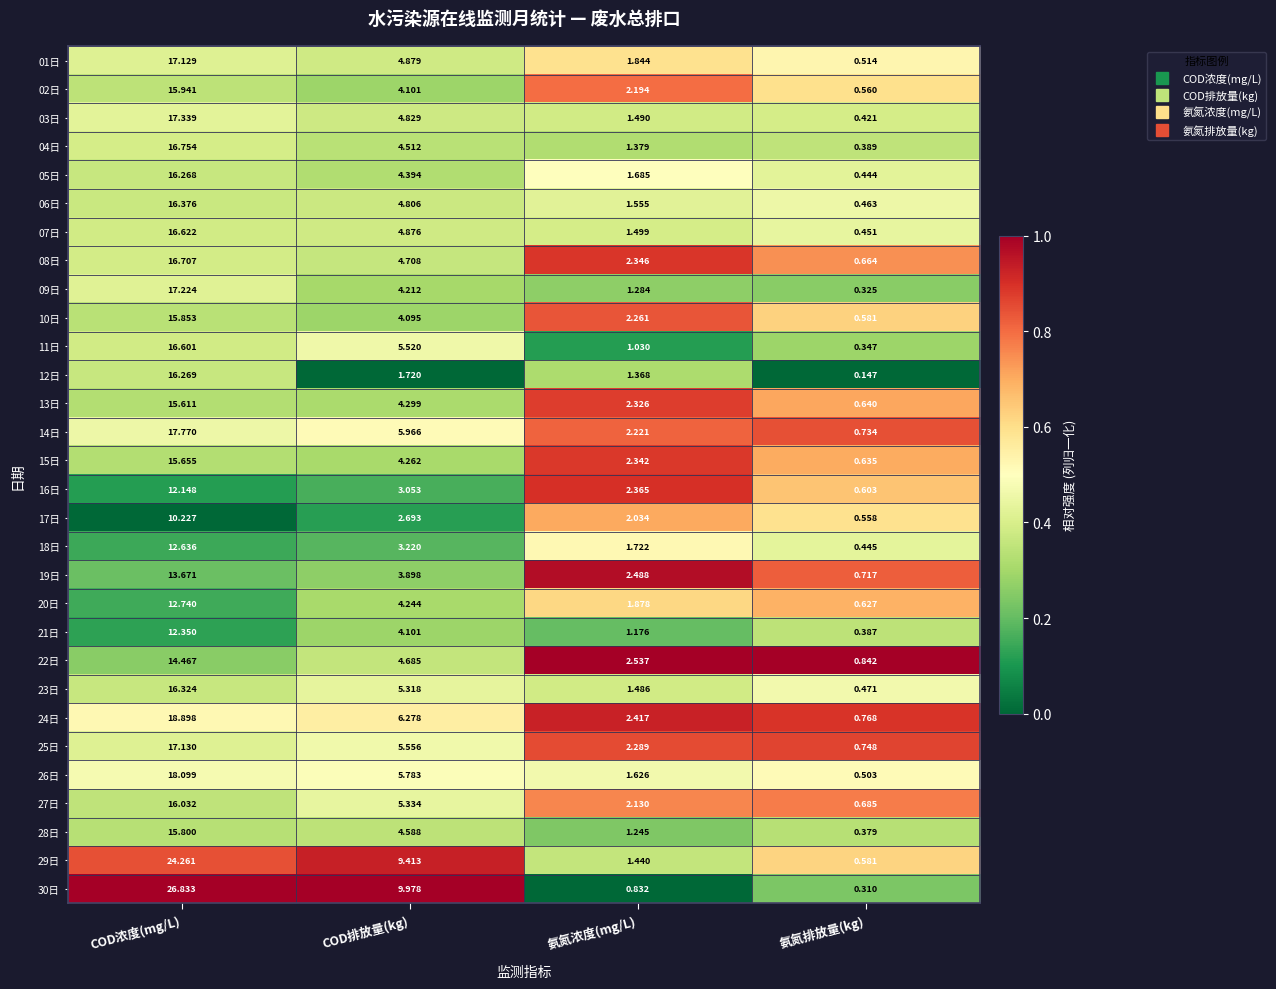

Which series has the largest range (max minus min)?

30日